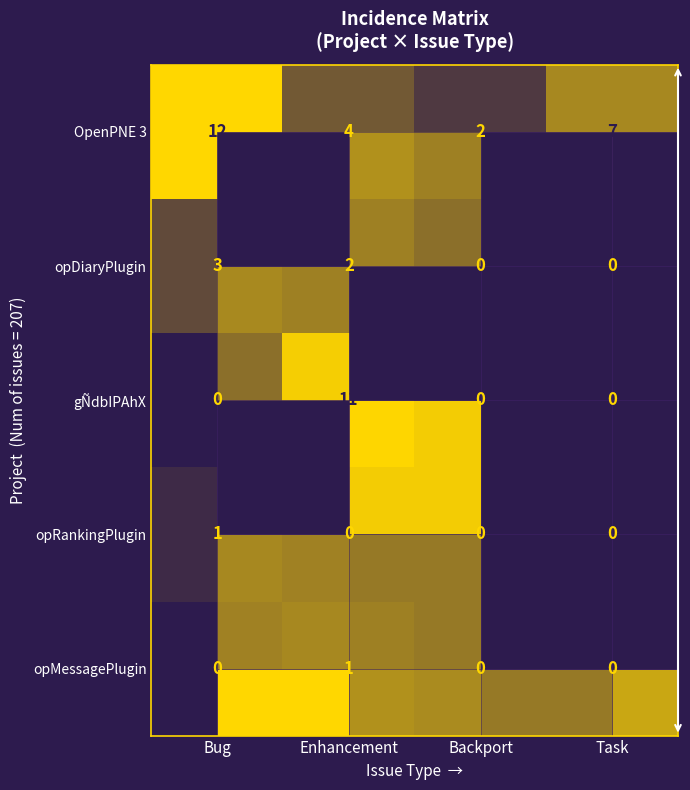

How many values in row_2 are above zero?

1